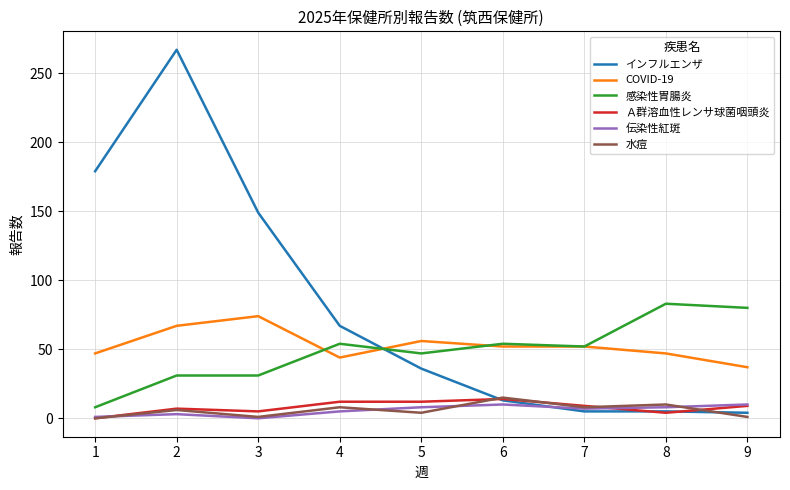

Which series changed the most between 3 and 9?

インフルエンザ